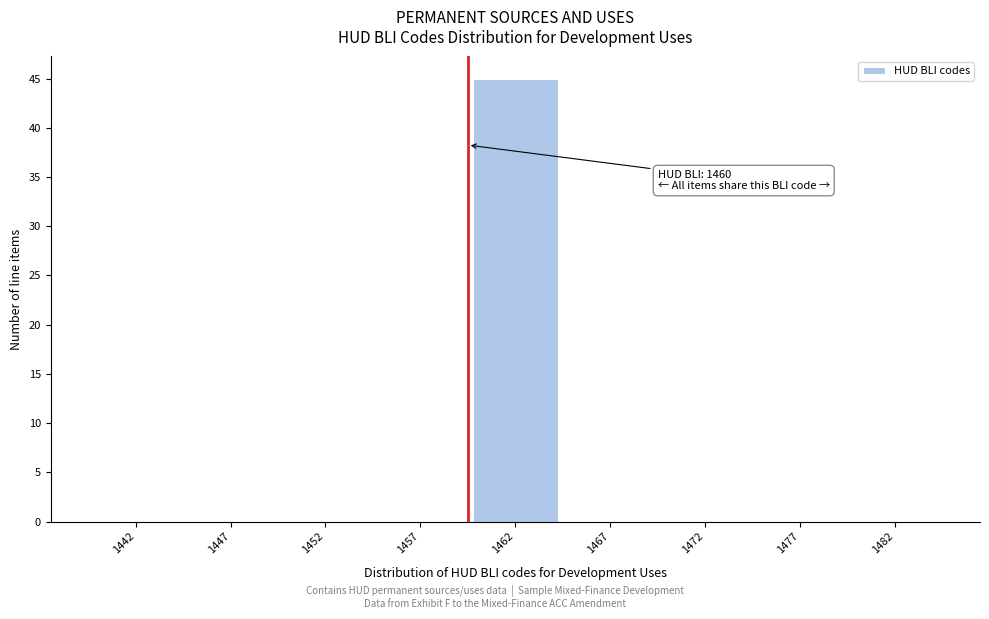

Reading left to right, list all the values displayed in this chart.

1442=0	1447=0	1452=0	1457=0	1462=45	1467=0	1472=0	1477=0	1482=0